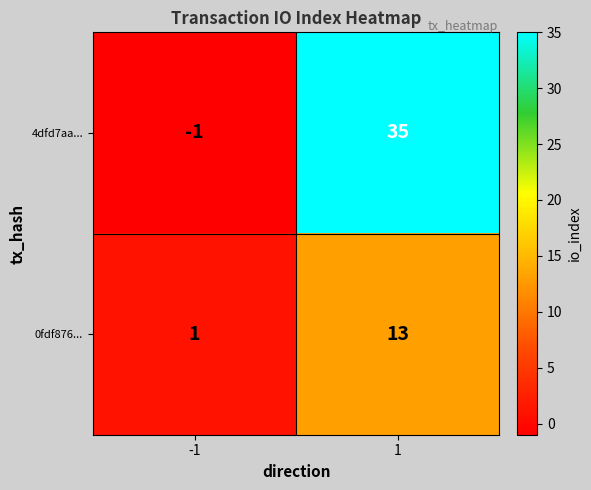

Count the number of categories in the chart.

2